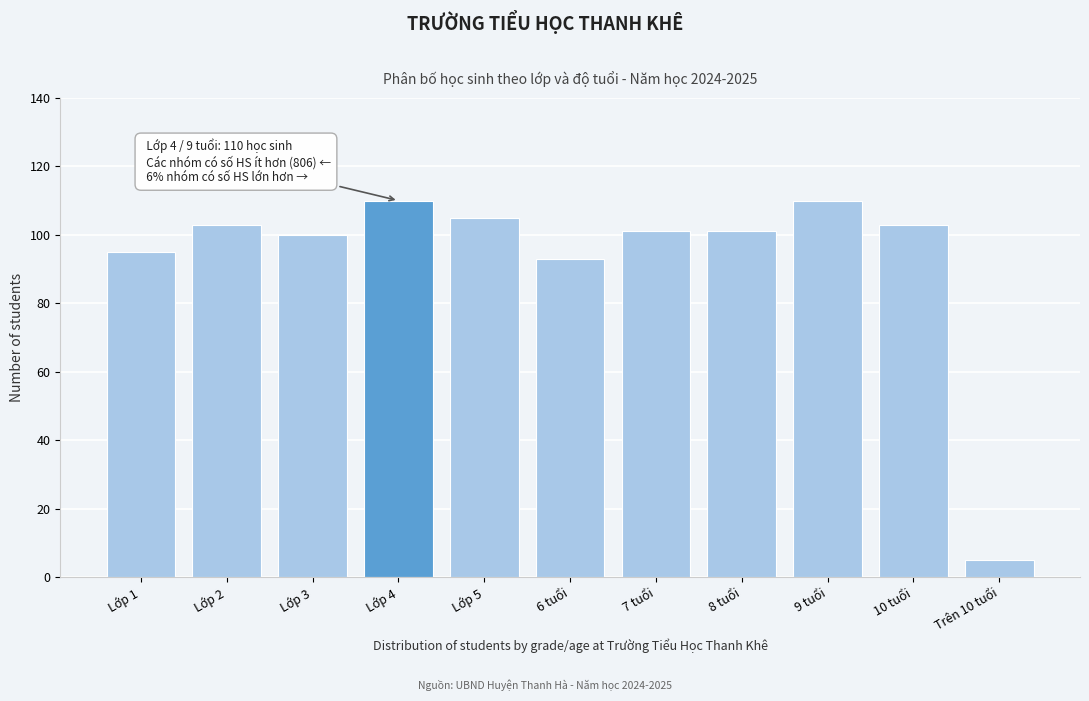

Reading left to right, extract all data points from this chart.

Lớp 1=95	Lớp 2=103	Lớp 3=100	Lớp 4=110	Lớp 5=105	6 tuổi=93	7 tuổi=101	8 tuổi=101	9 tuổi=110	10 tuổi=103	Trên 10 tuổi=5